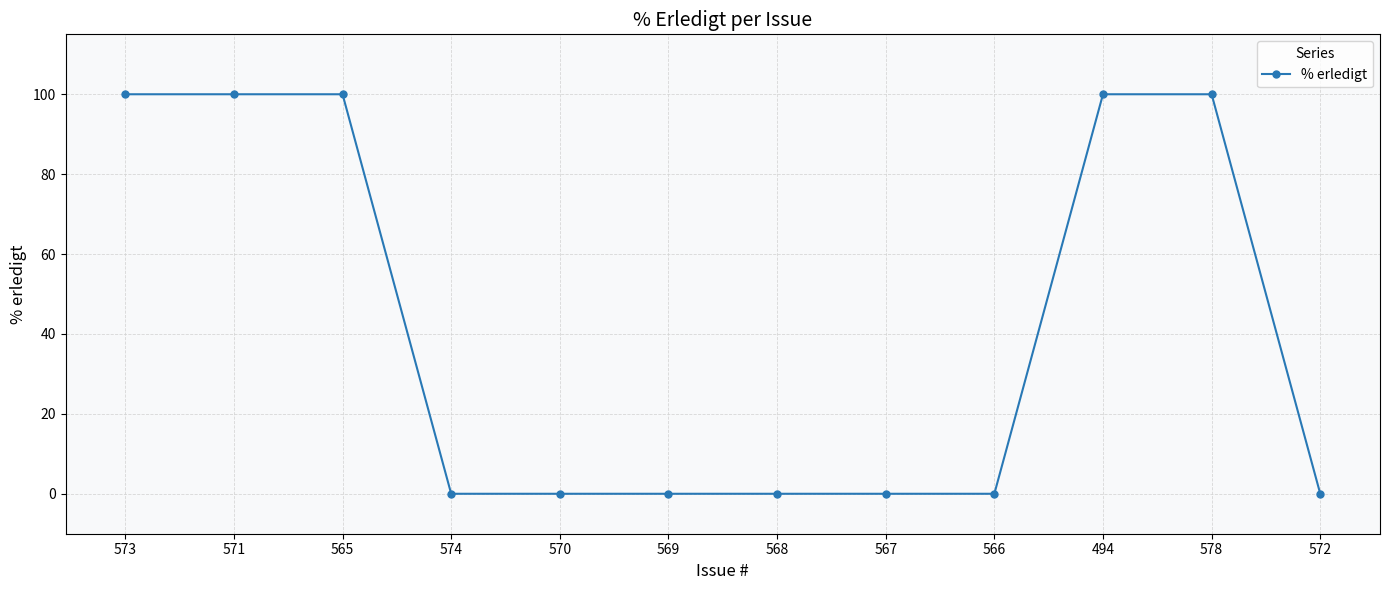

What is the change in value from 573 to 568?

-100